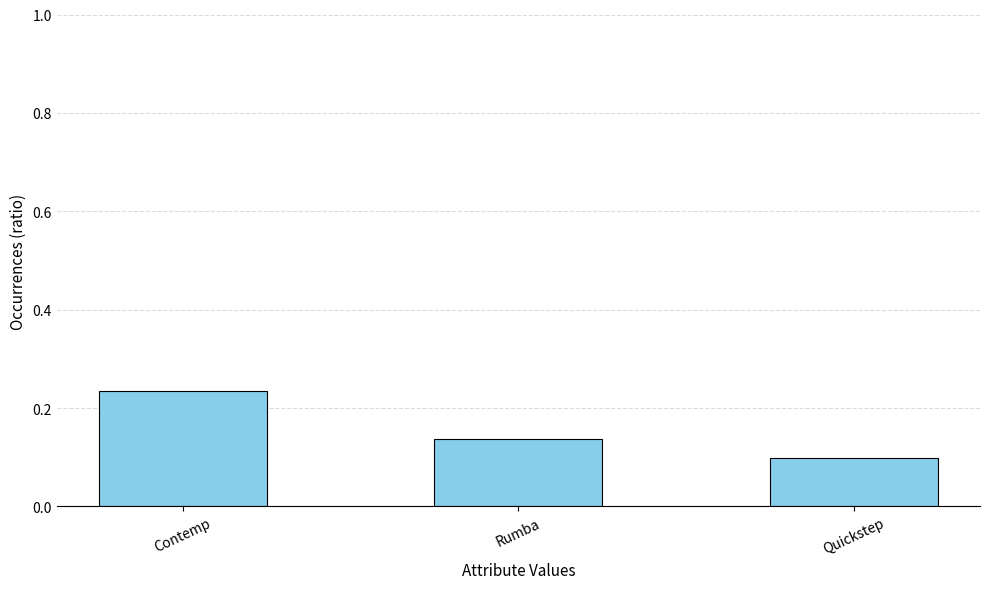

Rank the categories by value from lowest to highest.

Quickstep, Rumba, Contemp